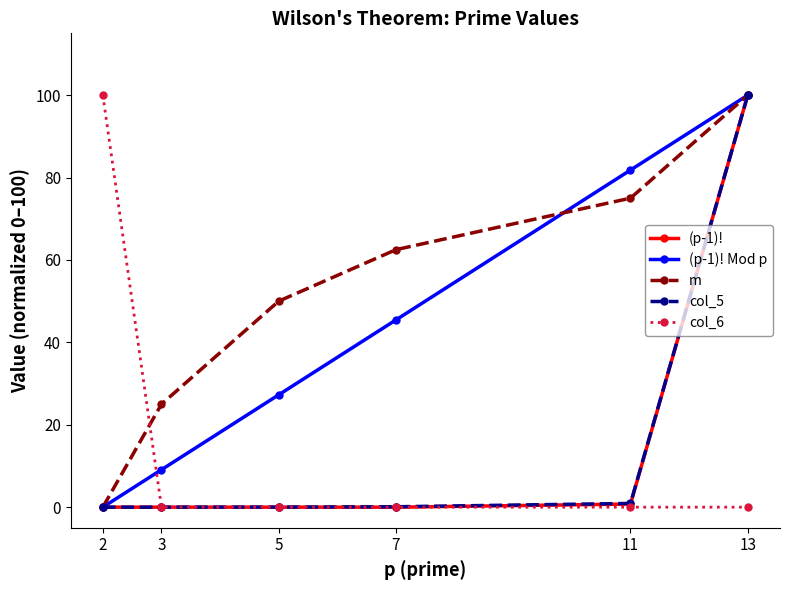

What is the total value across all series at 7?

108.1